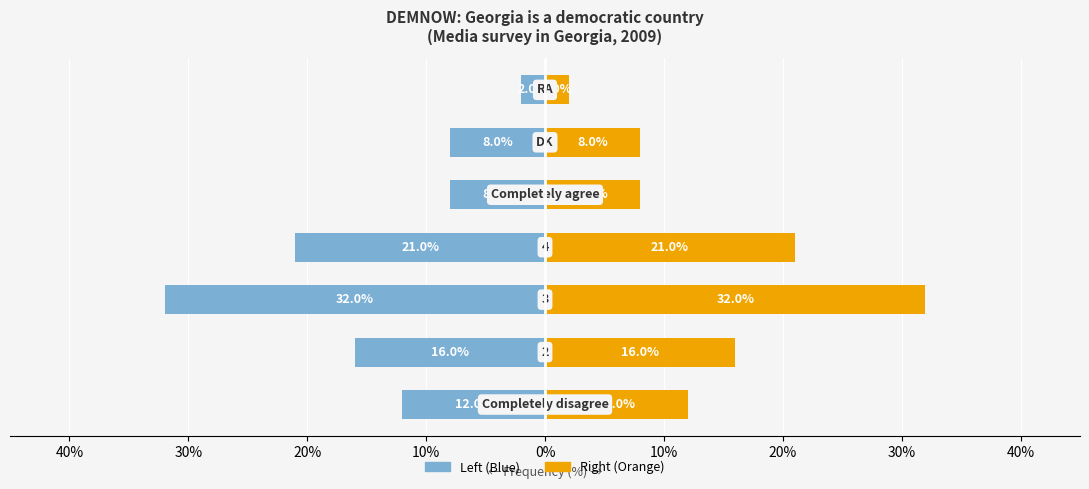

How many data points in Response Distribution are above -12?

3